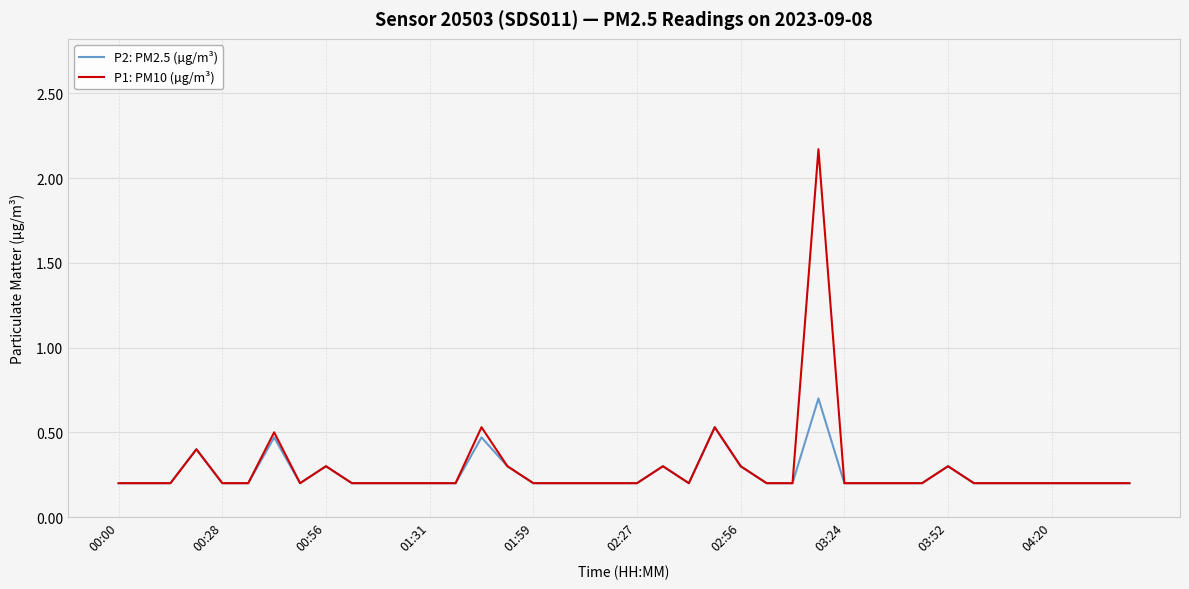

Which series has the widest spread of values?

P1: PM10 (µg/m³)